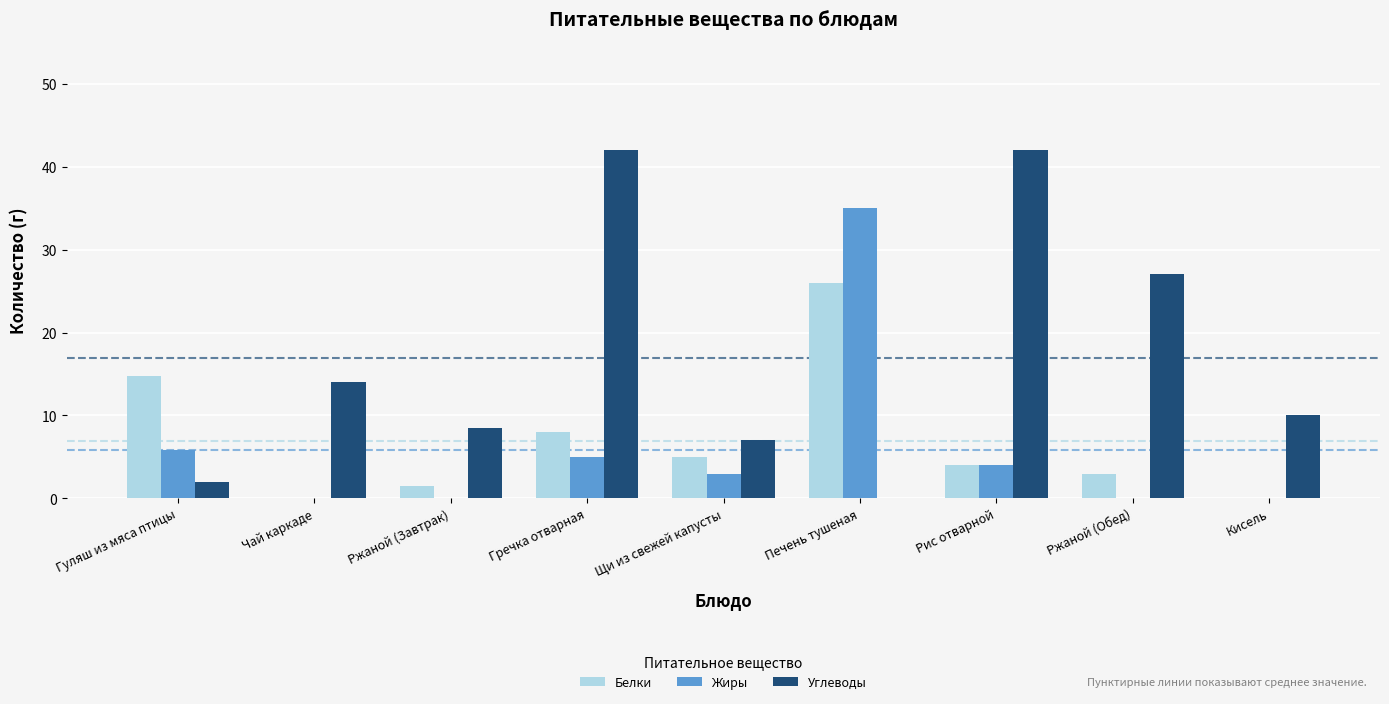

Which series has the largest range (max minus min)?

Углеводы